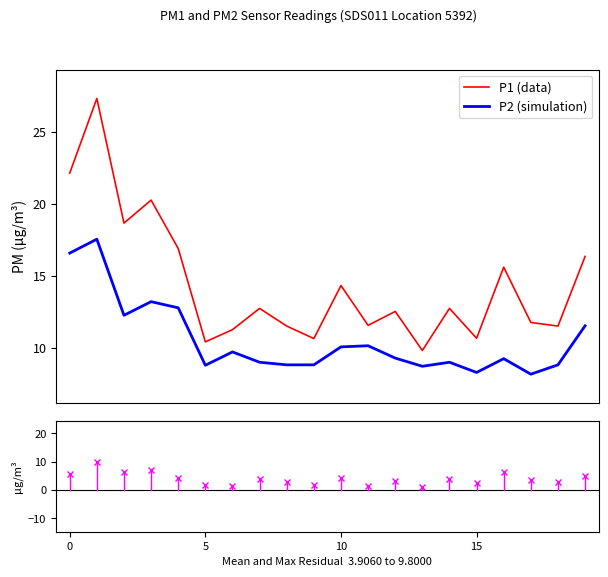

Is this an area chart (filled region under the line)?

No